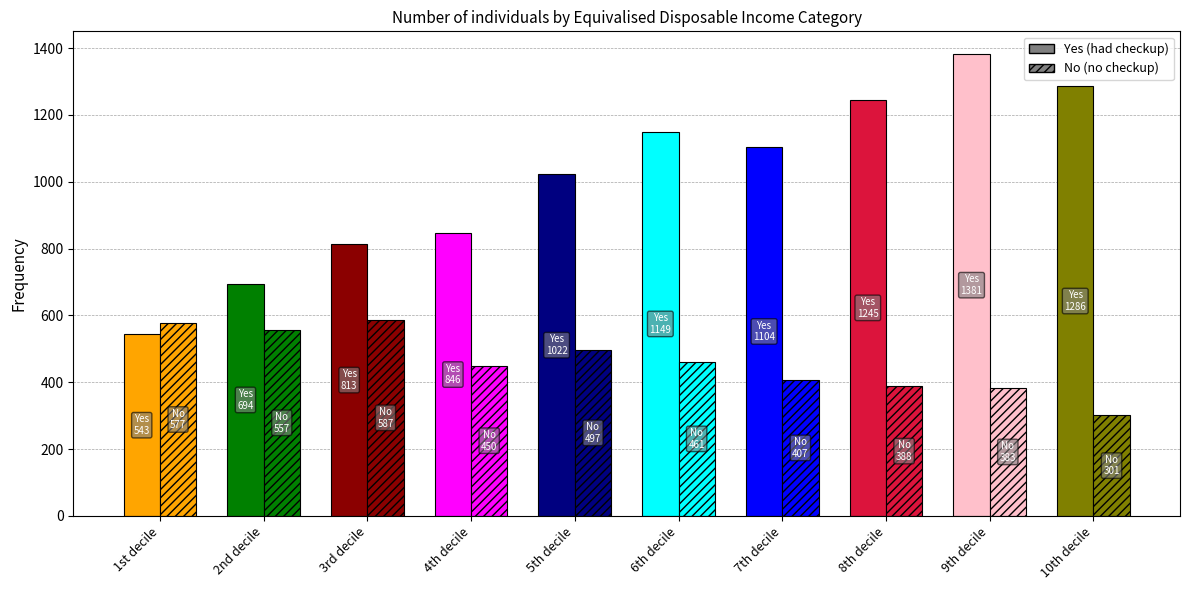

Where does the No series first go above 461?

1st decile